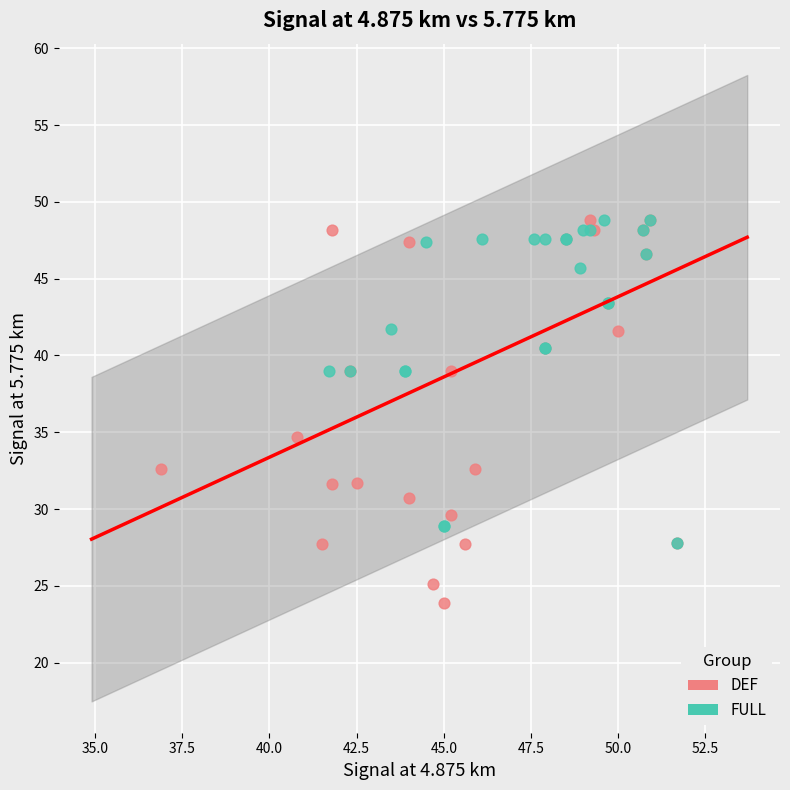

Which series contains the lowest Y value?

DEF